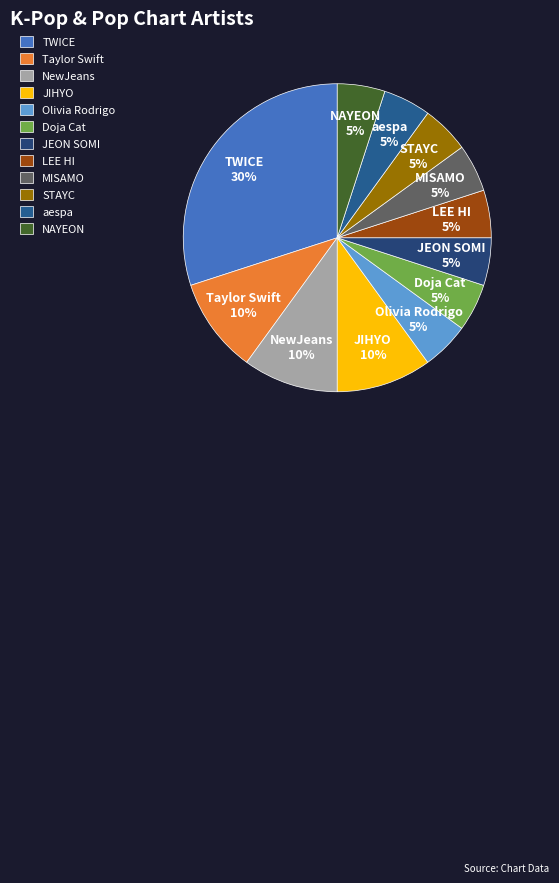

Combined, do Olivia Rodrigo and Taylor Swift account for over 50%?

No